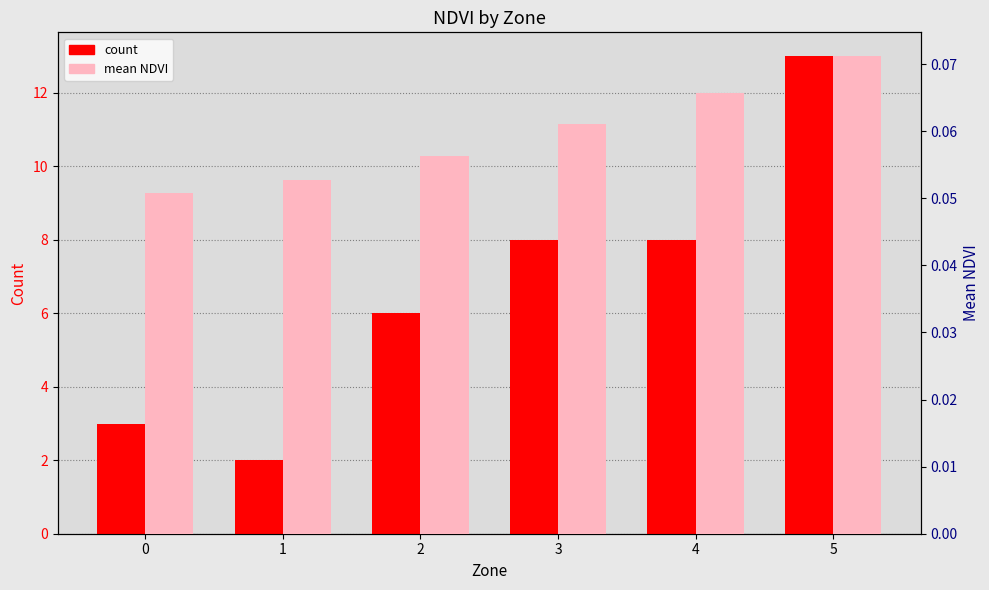

Rank the series by their average value, from highest to lowest.

count, mean NDVI